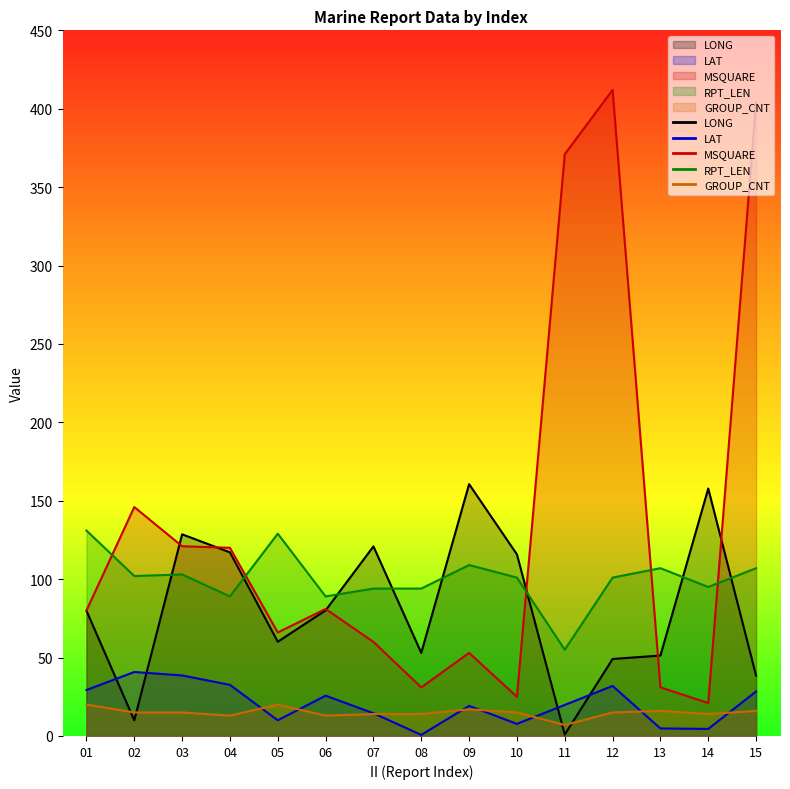

How many lines are shown in the chart?

5